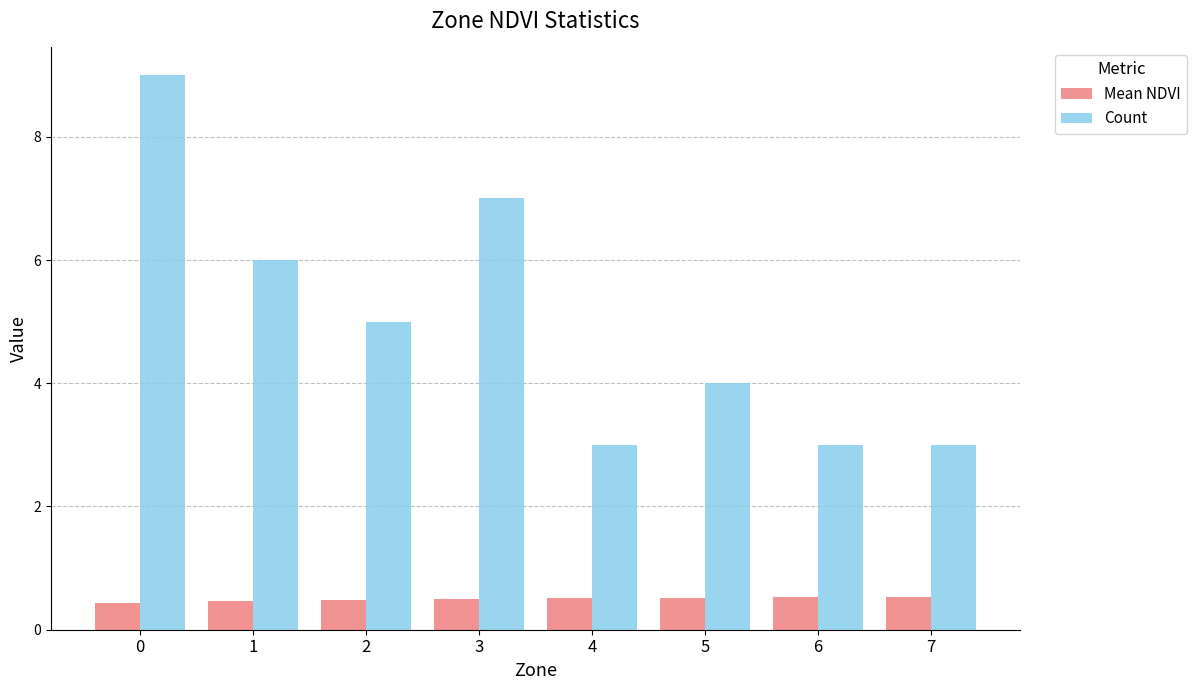

Rank the series by their average value, from lowest to highest.

Mean NDVI, Count